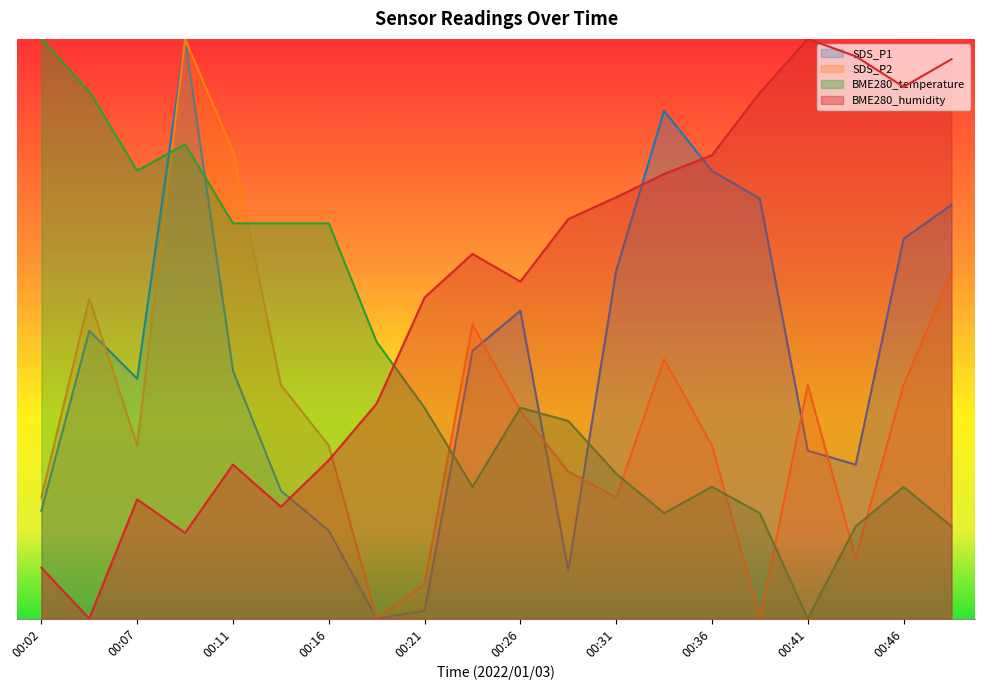

Where is the first local maximum for BME280_temperature?

00:09